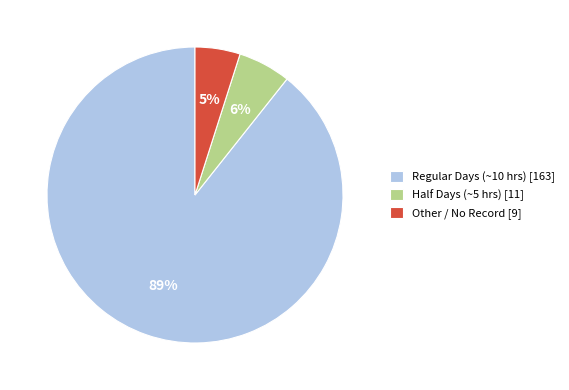

Is there any slice that represents more than half of the pie?

Yes